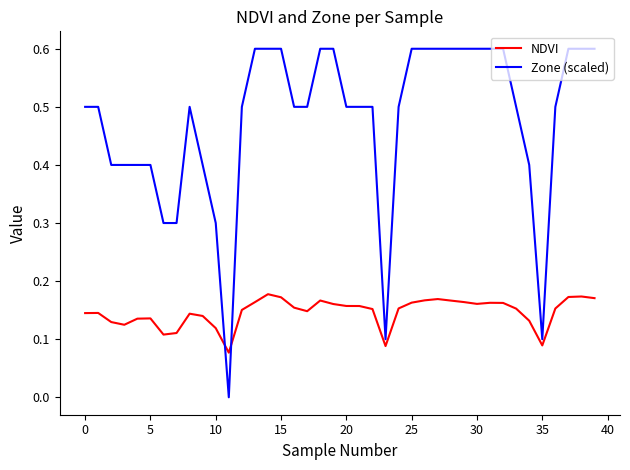

Which series has the widest spread of values?

Zone (scaled)